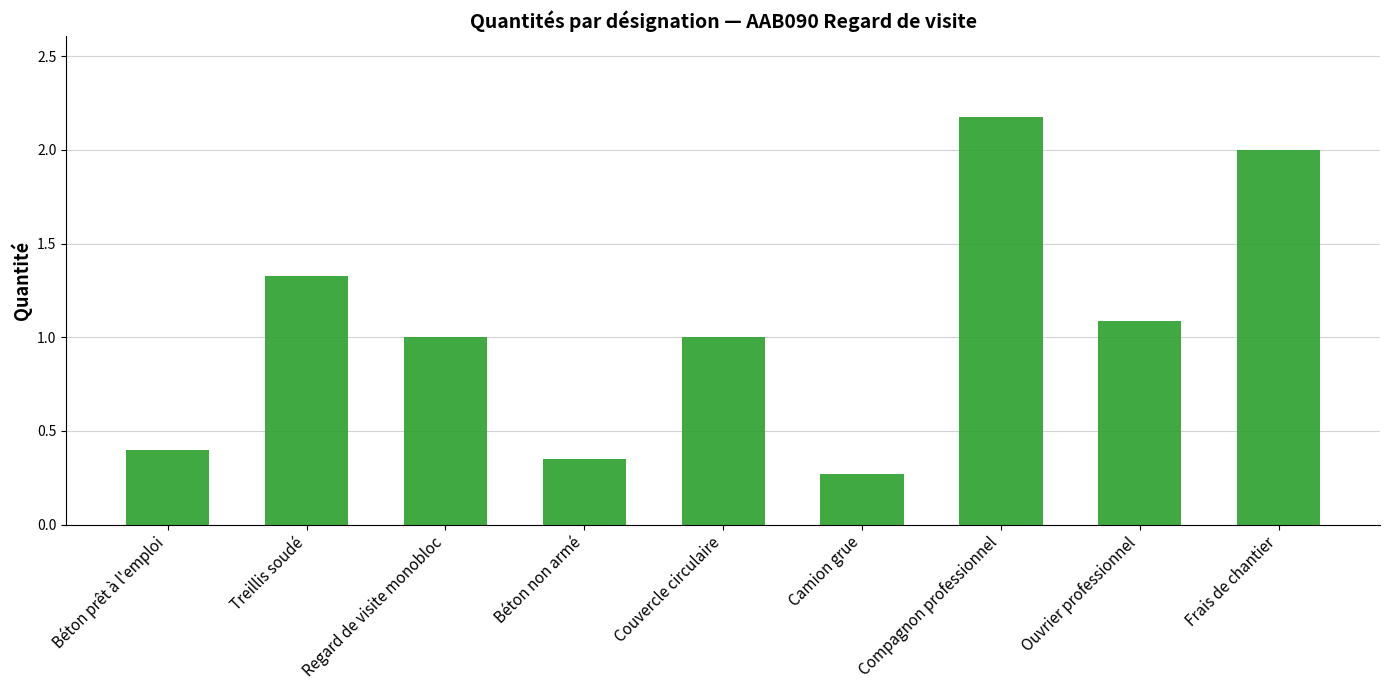

Which label corresponds to the largest value in the chart?

Compagnon professionnel